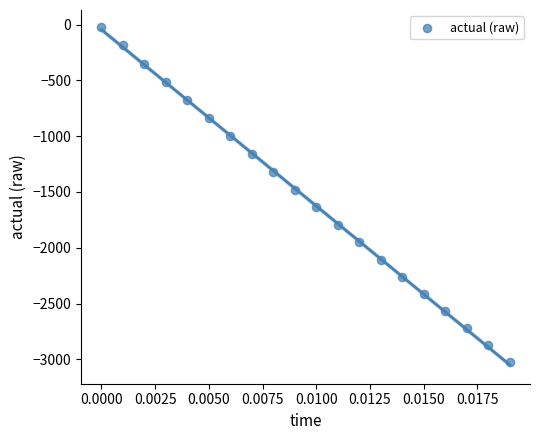

What is the range of Y values (max minus min)?

3002.7